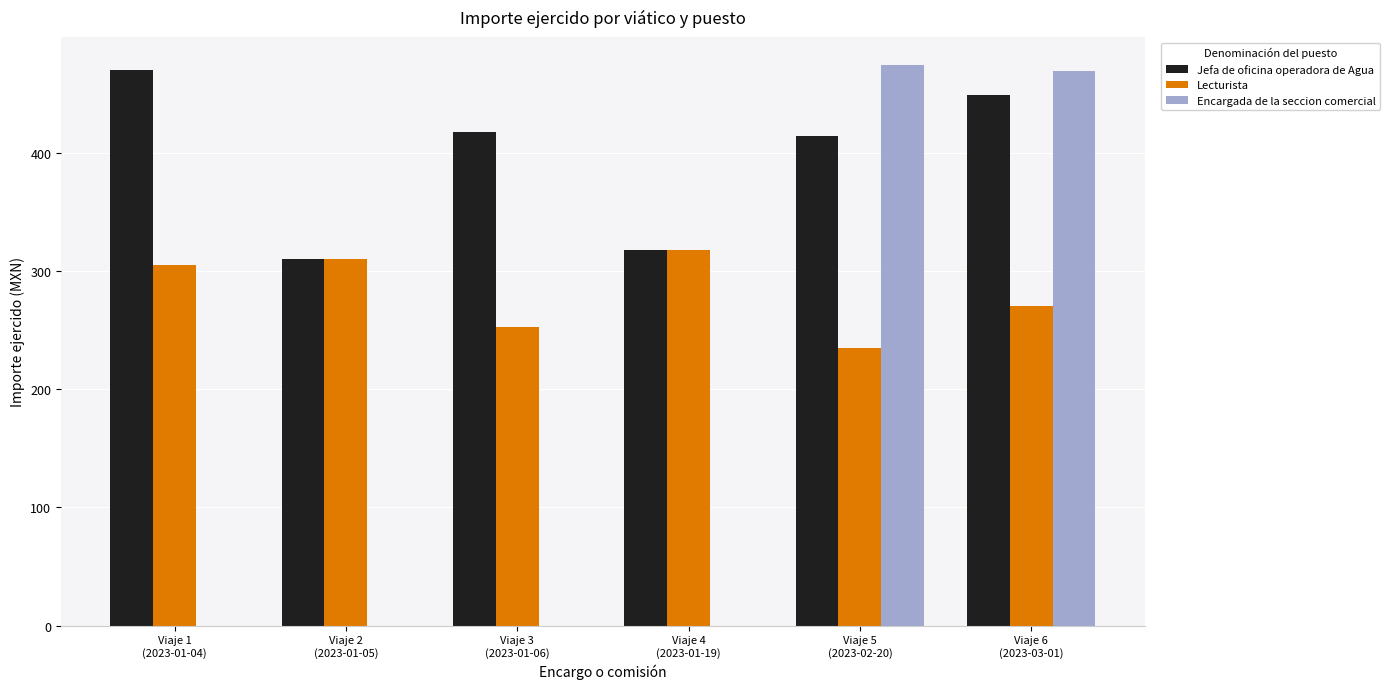

What is the sum of all Jefa de oficina operadora de Agua values?

2378.0